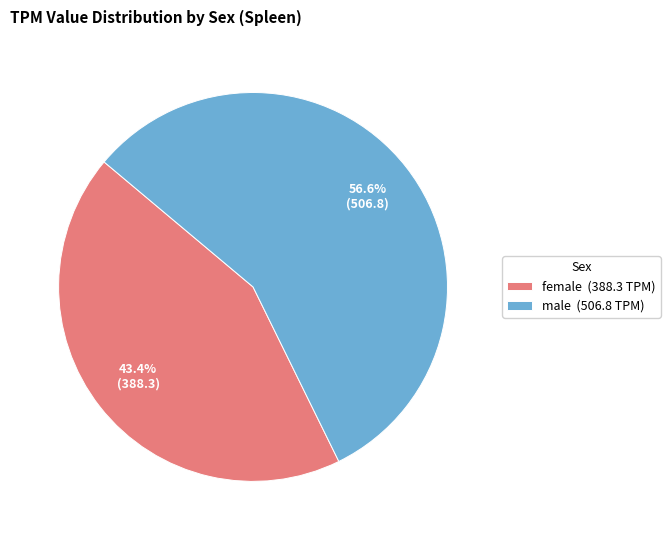

Combined, what portion of the pie is male and female?

100.0%